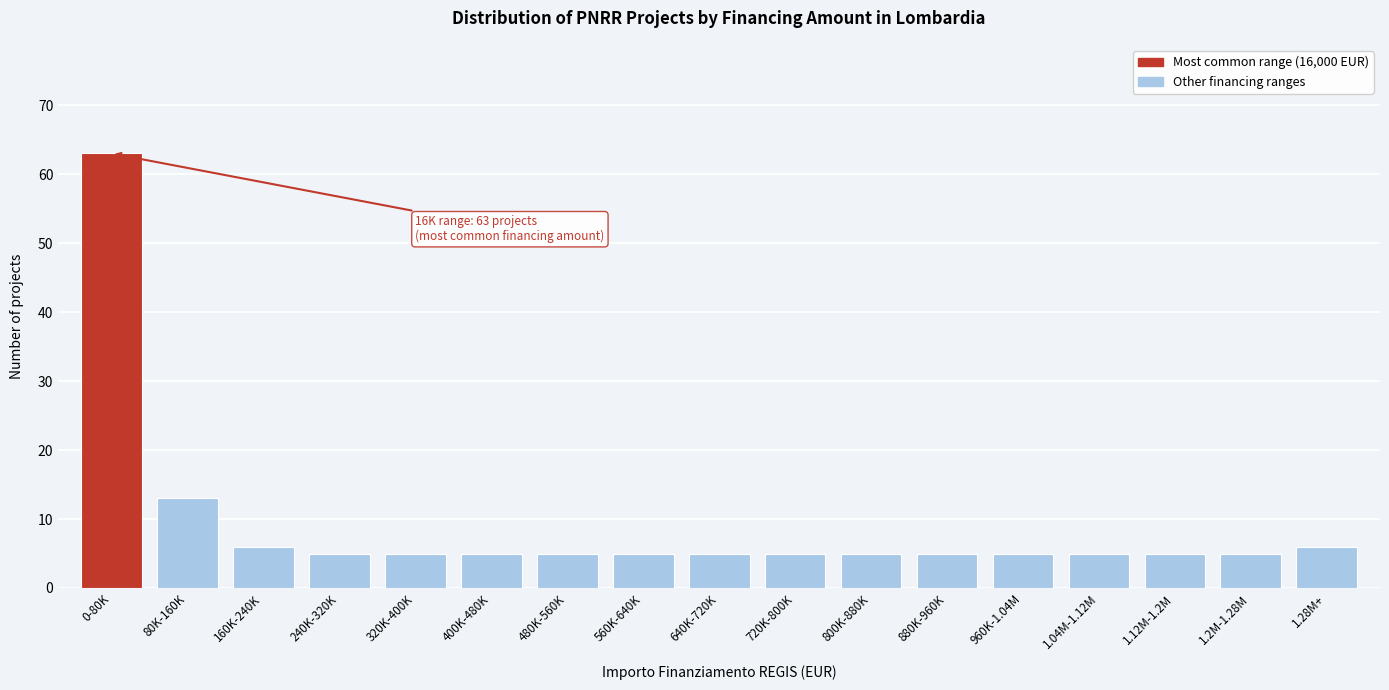

Reading left to right, list all the values displayed in this chart.

0-80K=63	80K-160K=13	160K-240K=6	240K-320K=5	320K-400K=5	400K-480K=5	480K-560K=5	560K-640K=5	640K-720K=5	720K-800K=5	800K-880K=5	880K-960K=5	960K-1.04M=5	1.04M-1.12M=5	1.12M-1.2M=5	1.2M-1.28M=5	1.28M+=6